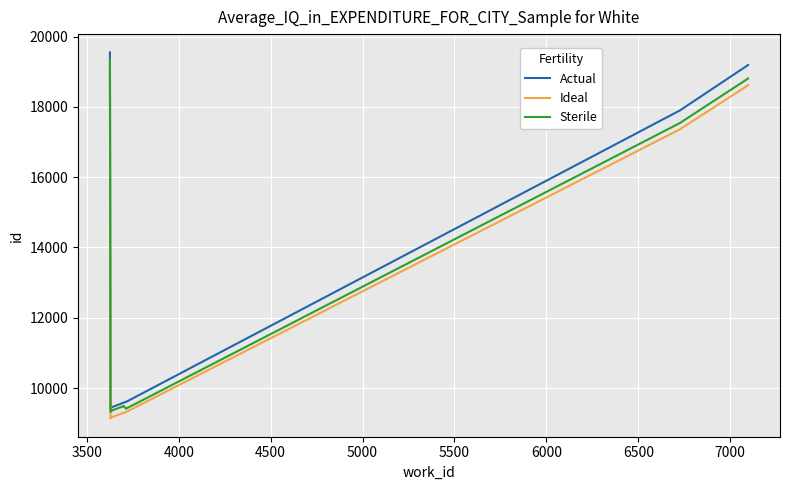

The Actual series shows 30328.0 at 6500. True or false?

False